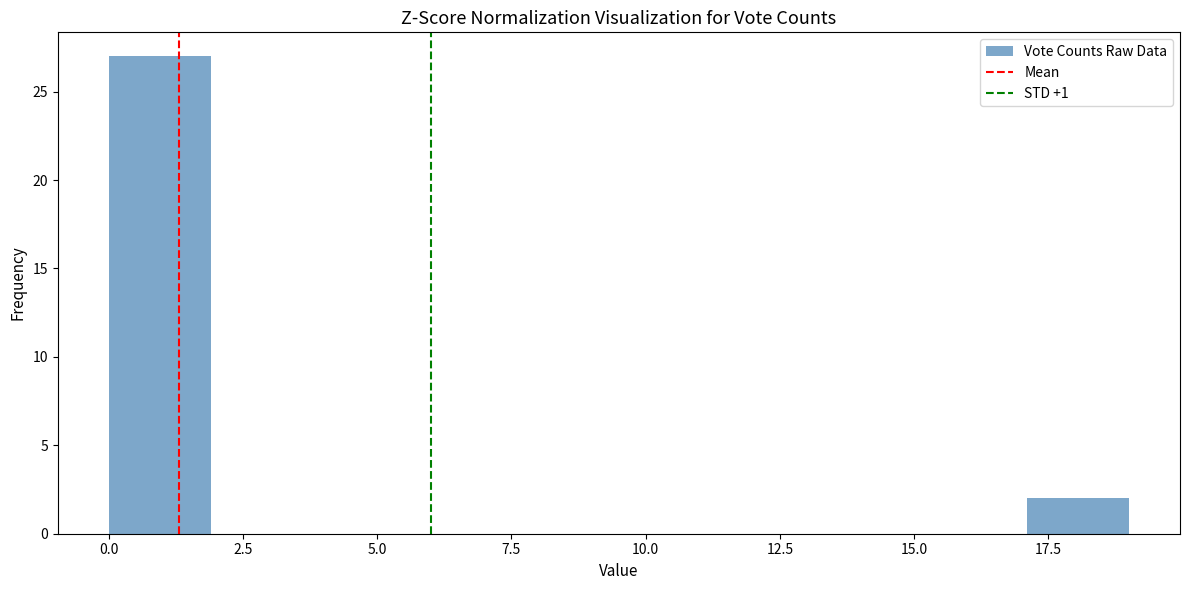

Read against the x-axis, roughly where is the centre of the tallest bar?

1.0